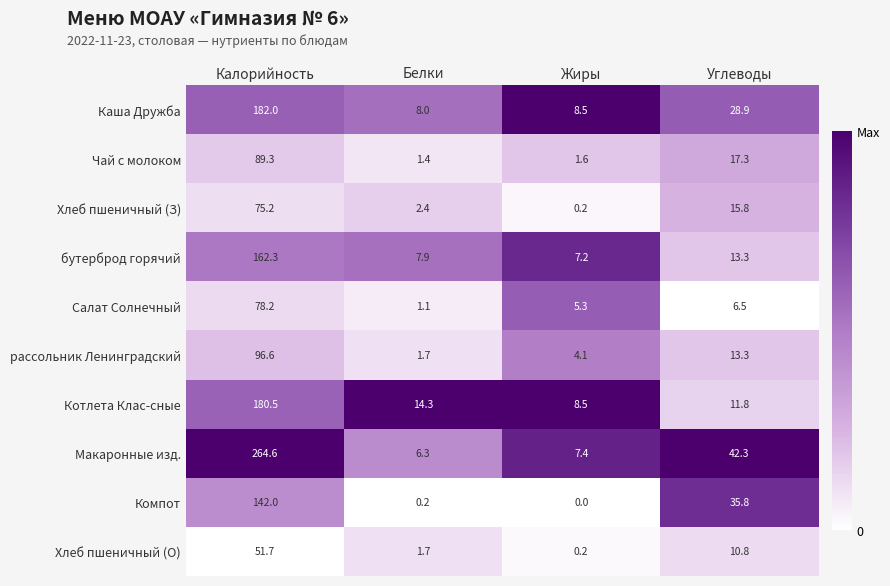

How many series are shown in this chart?

10